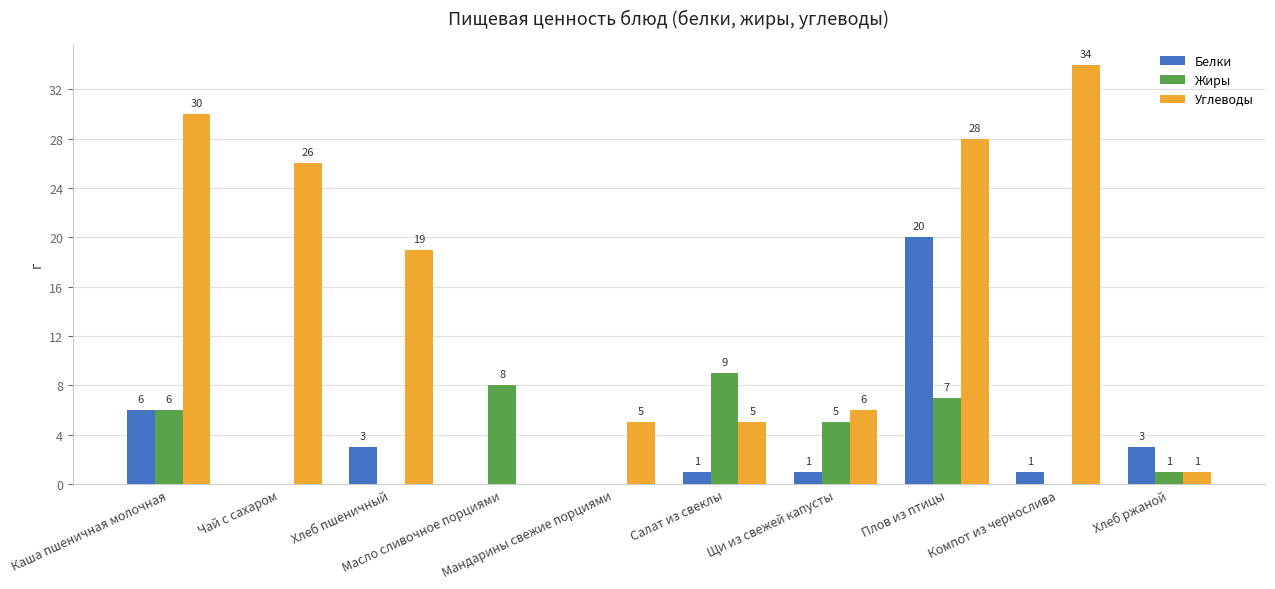

What is the highest value of the Жиры series?

9